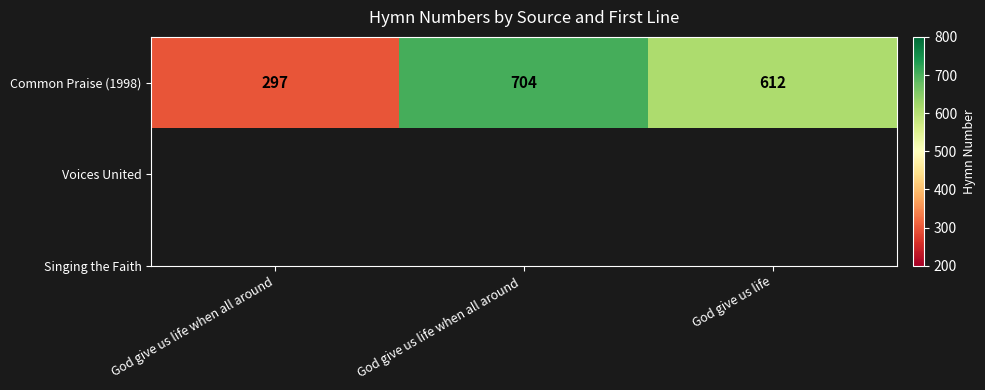

How many values are between 297 and 704?

3